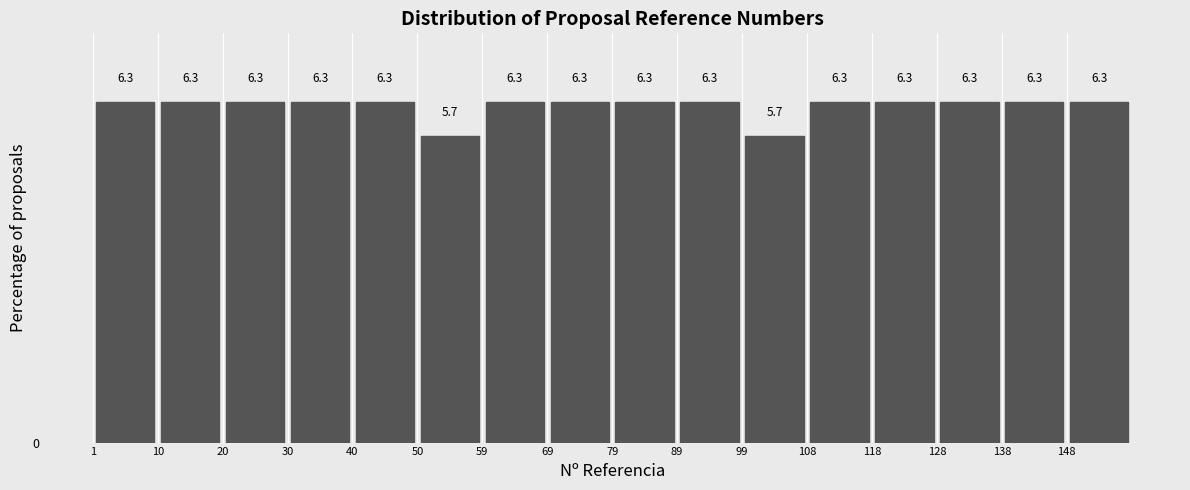

Reading left to right, transcribe this chart: for each bar, give the range it covers on the x-axis and its height. The bar edges are not printed on the chart, so give them approximately, as read against the axis.

1 to 11: 6.3
11 to 21: 6.3
21 to 30: 6.3
30 to 40: 6.3
40 to 50: 6.3
50 to 60: 5.7
60 to 70: 6.3
70 to 80: 6.3
80 to 89: 6.3
89 to 99: 6.3
99 to 109: 5.7
109 to 119: 6.3
119 to 129: 6.3
129 to 138: 6.3
138 to 148: 6.3
148 to 158: 6.3